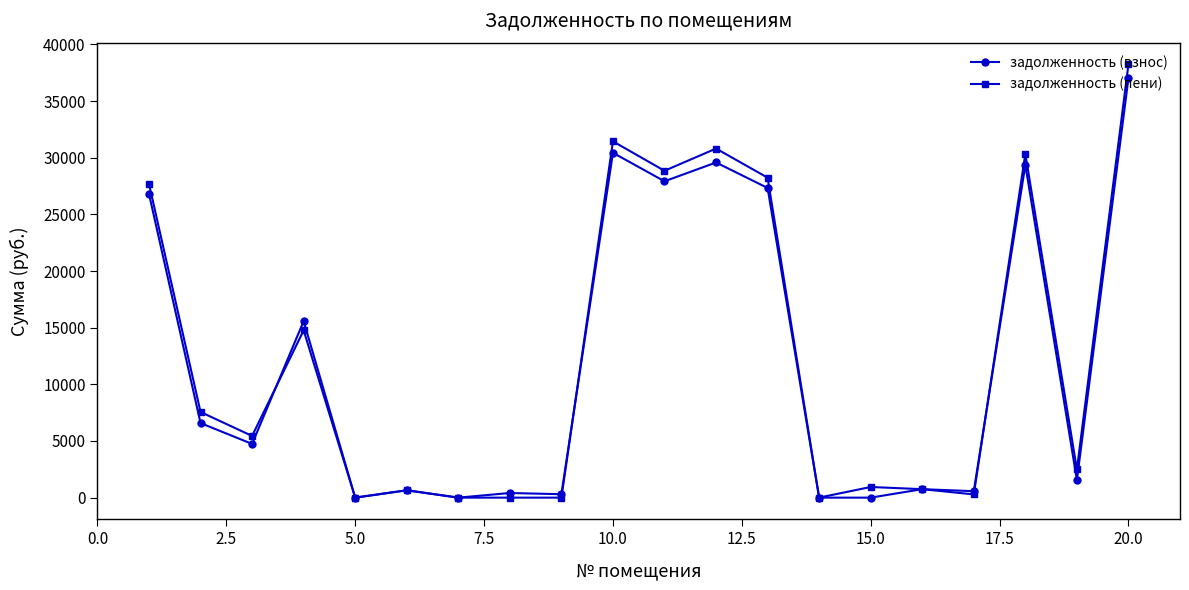

True or false: задолженность (пени) has more than 1 interior local peaks.

True